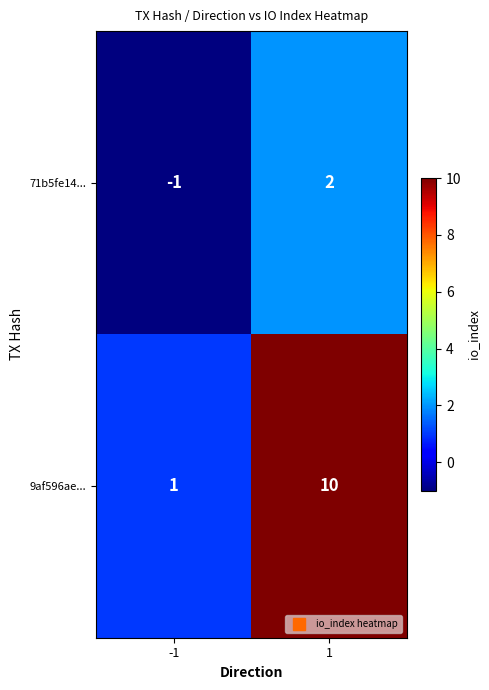

Which series has the largest total across all categories?

9af596ae...